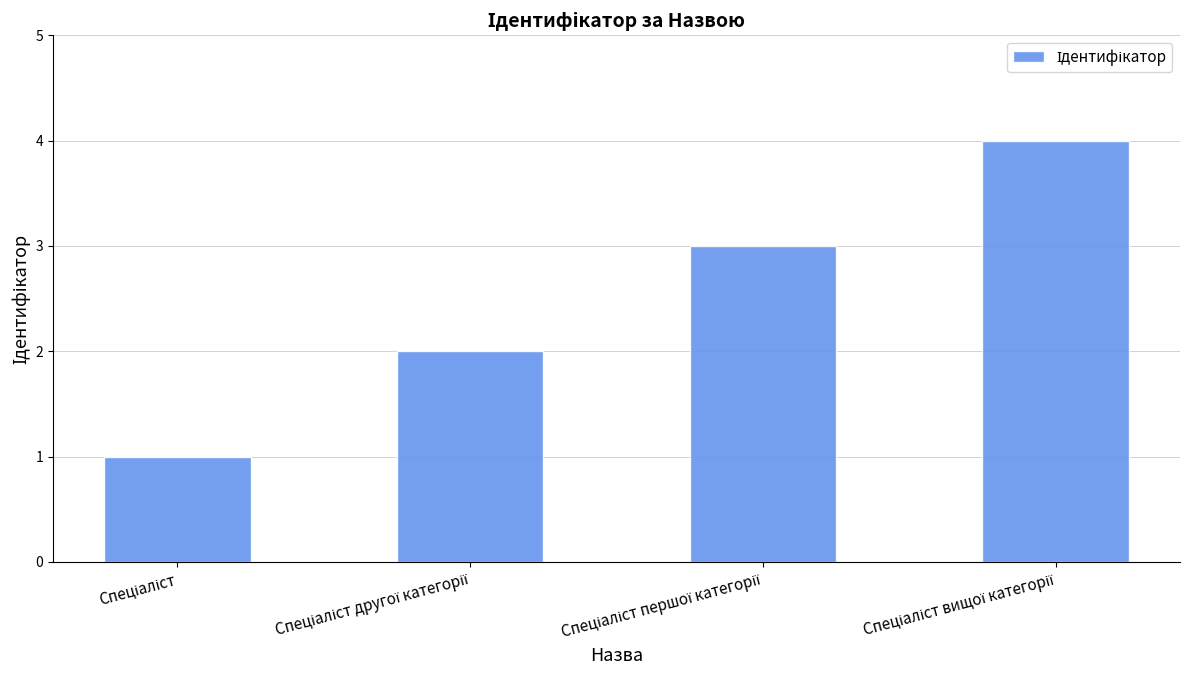

What is the sum of all values?

10